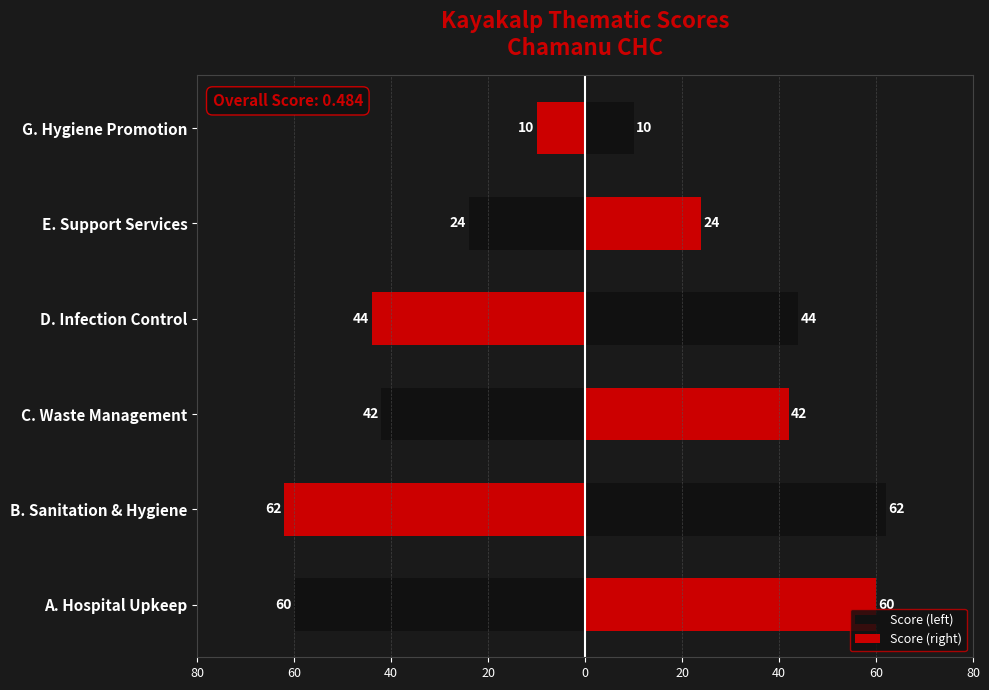

Count the number of data series in this chart.

2